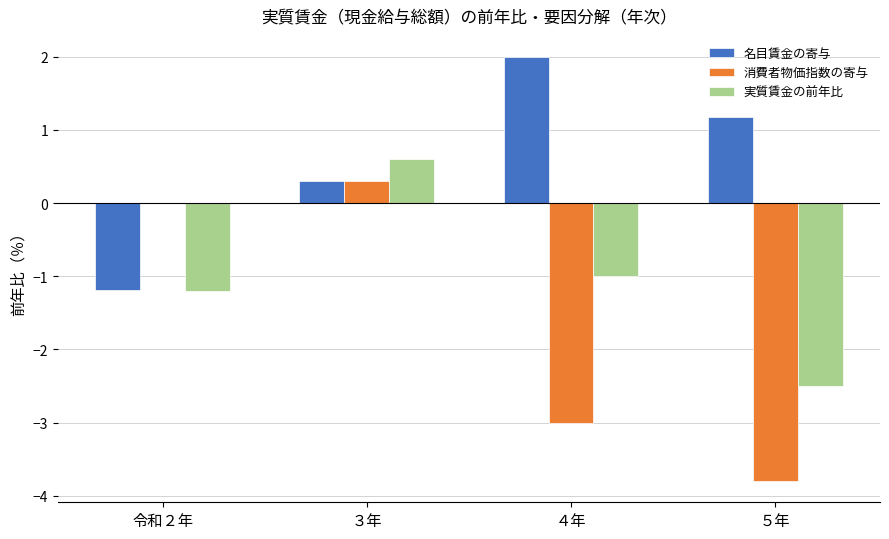

Which label corresponds to the largest value in the chart?

４年